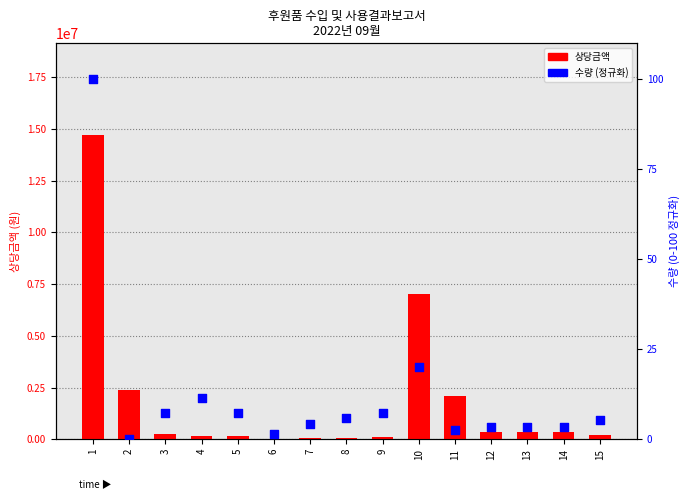

What are all the series names shown in the legend?

상당금액, 수량 (정규화)